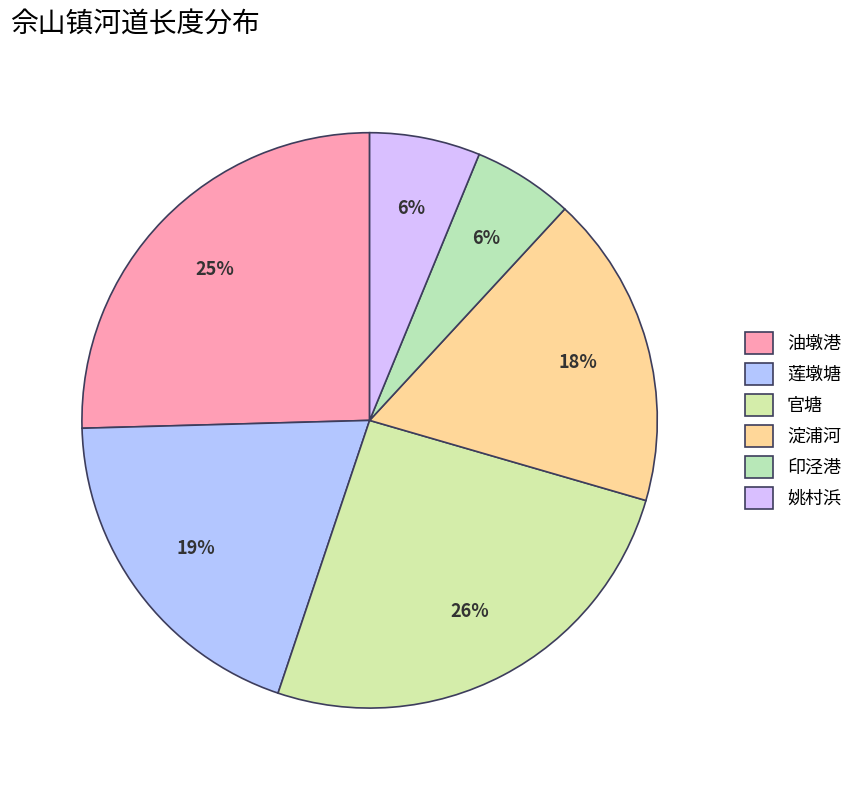

Is it true that 莲墩塘 is 25% of the pie?

False